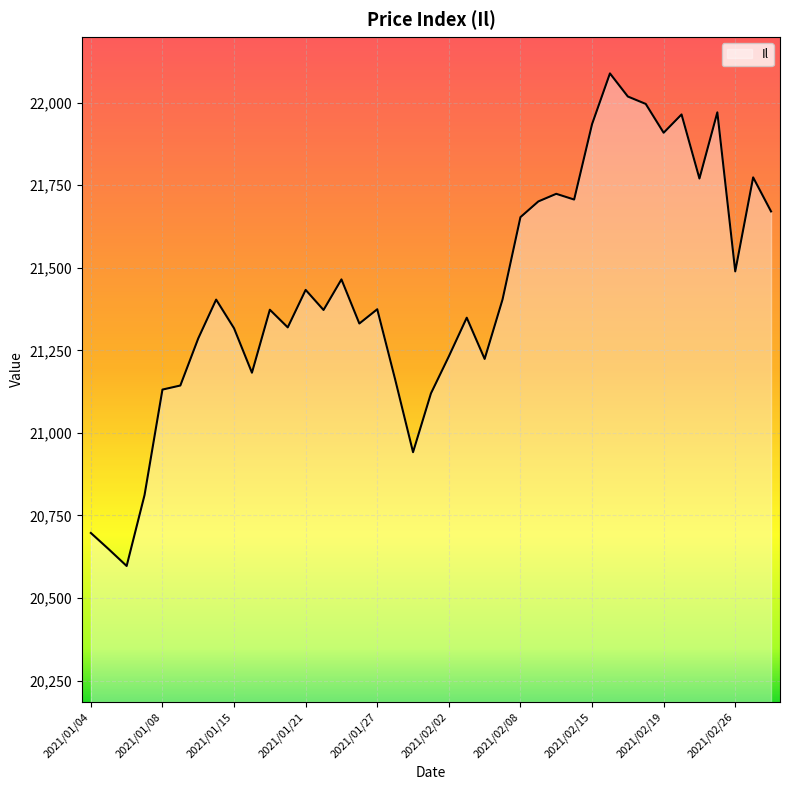

How many series are shown in this chart?

1